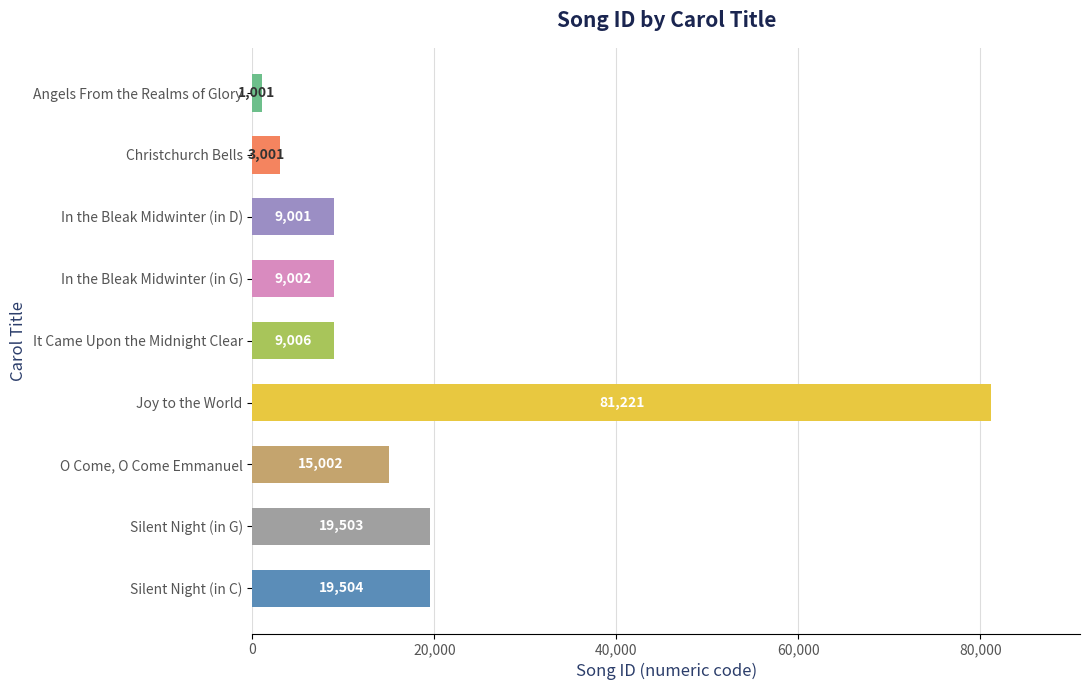

Is it true that the value at O Come, O Come Emmanuel is 15002?

True